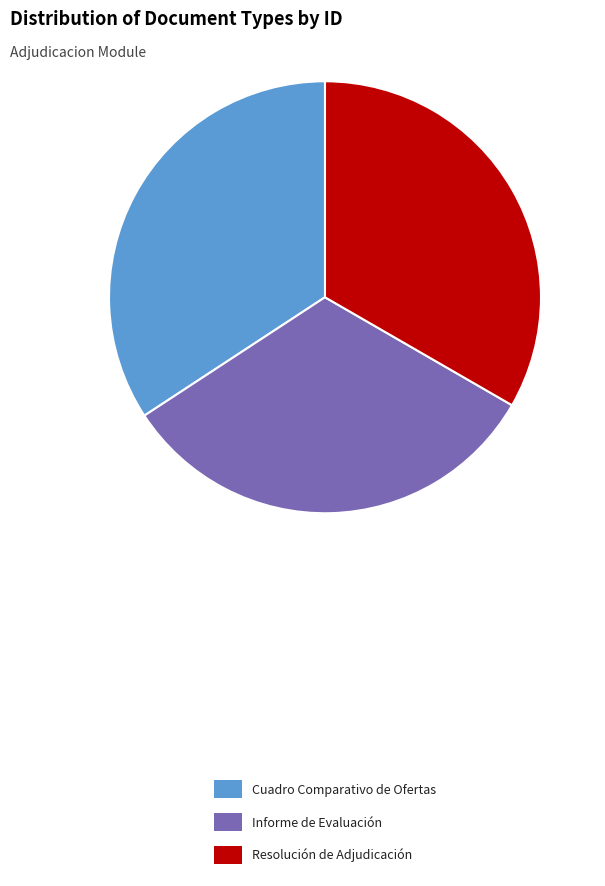

What is the largest slice in the pie chart?

Cuadro Comparativo de Ofertas